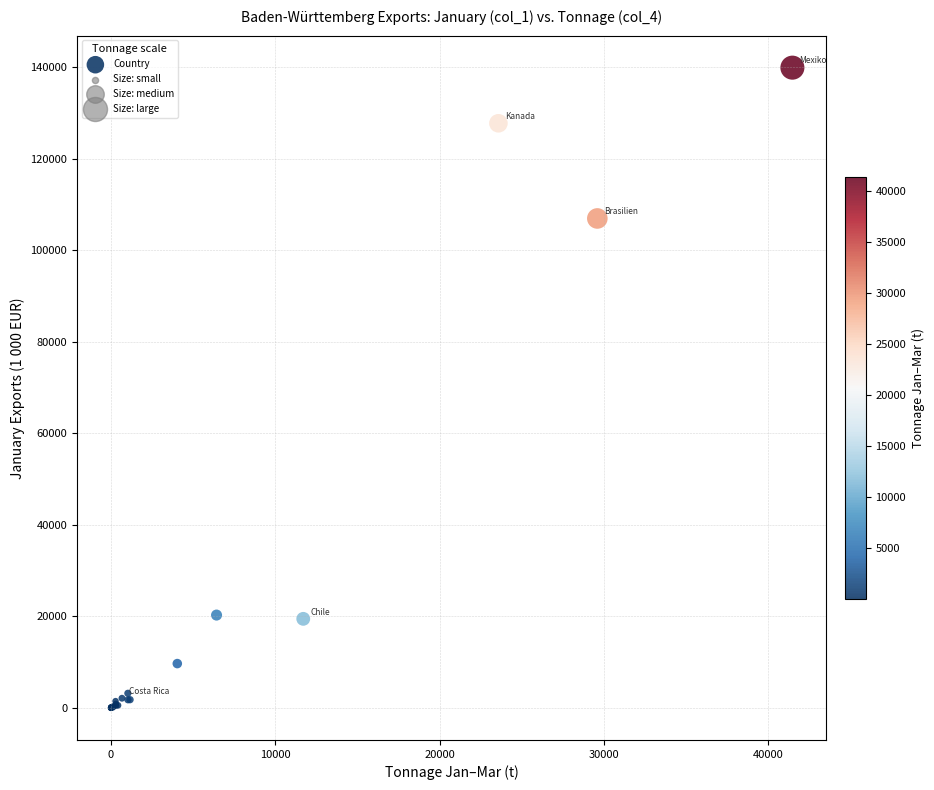

What Y value in the scatter plot is closest to 69956?

106961.9